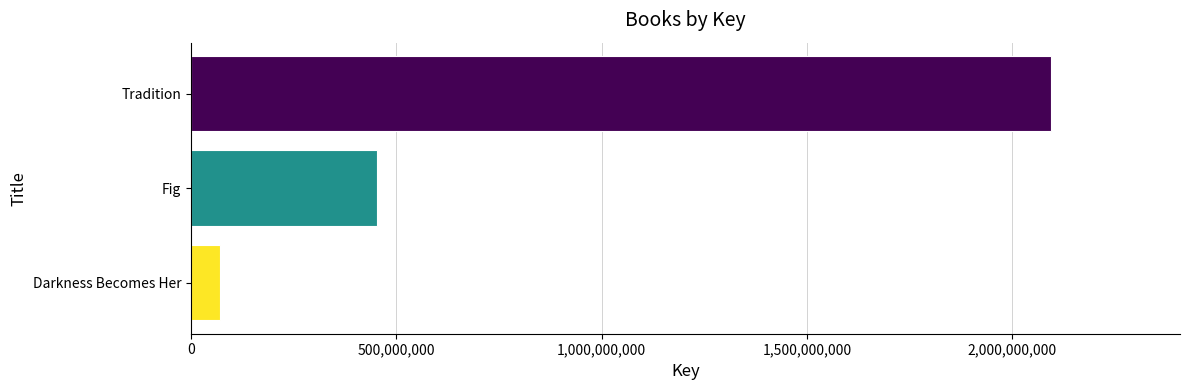

How many data points are less than 453168197?

1